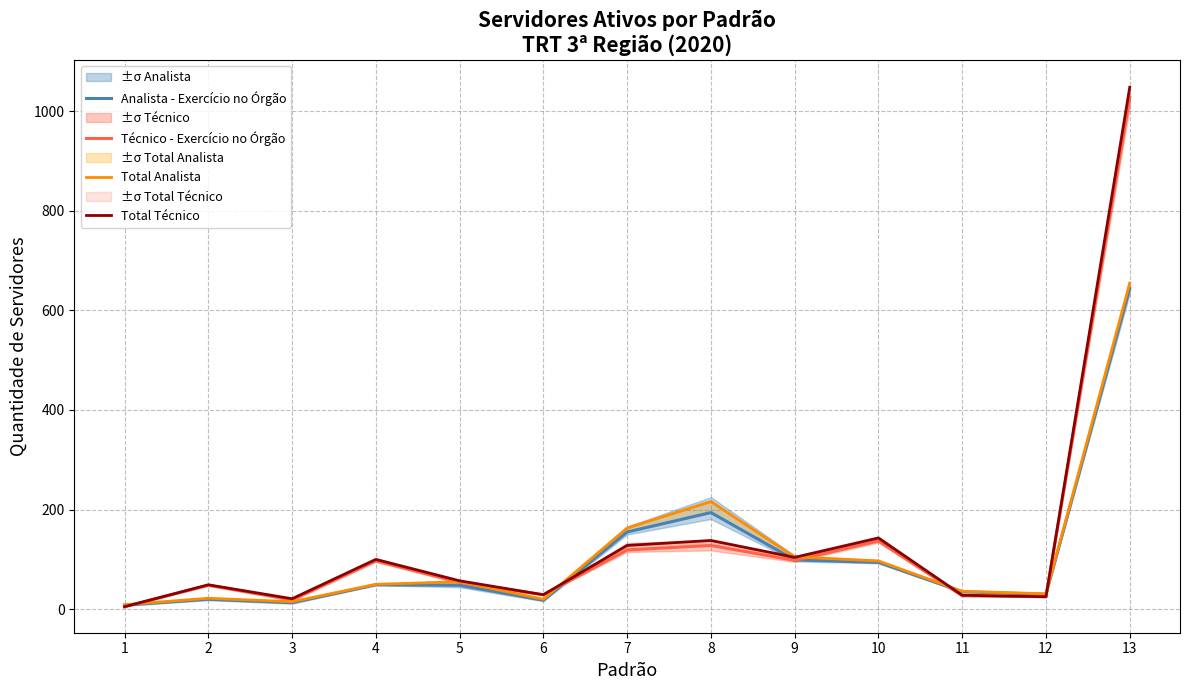

What is the sum of all Técnico - Exercício no Órgão values?

1813